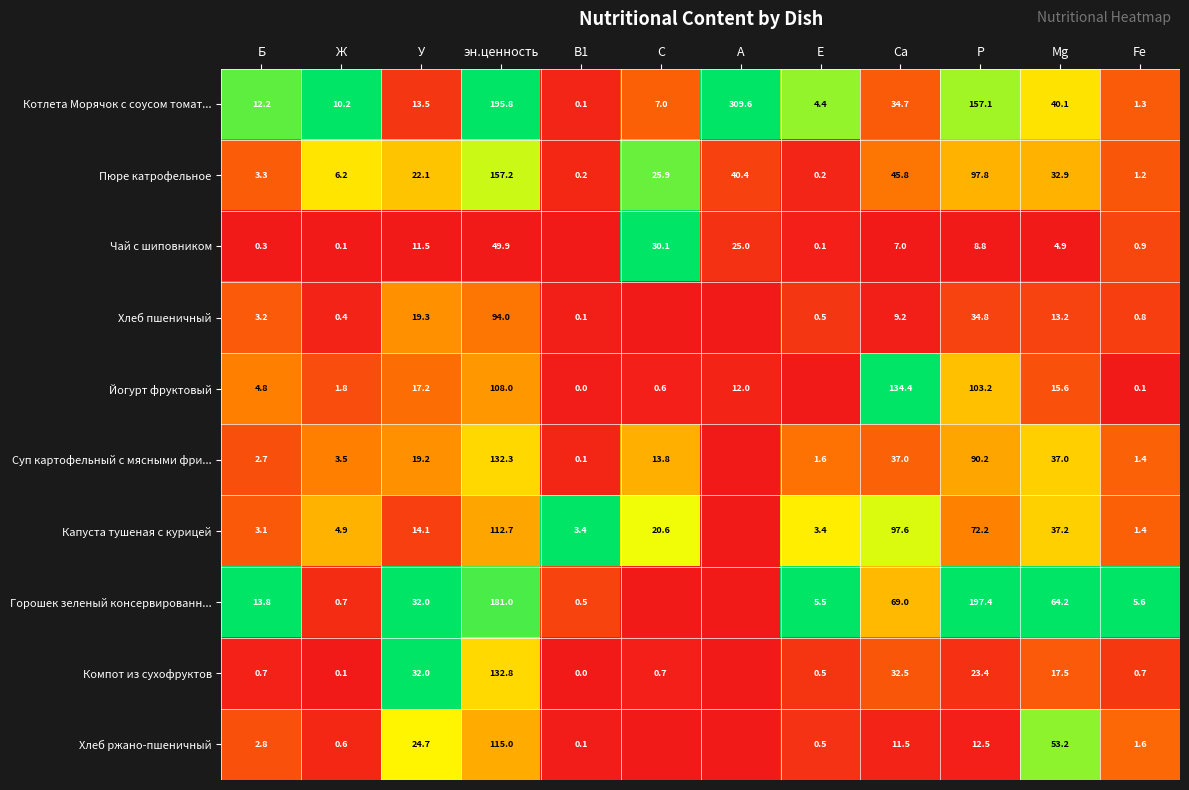

The Хлеб пшеничный series shows 7.8 at Mg. True or false?

False